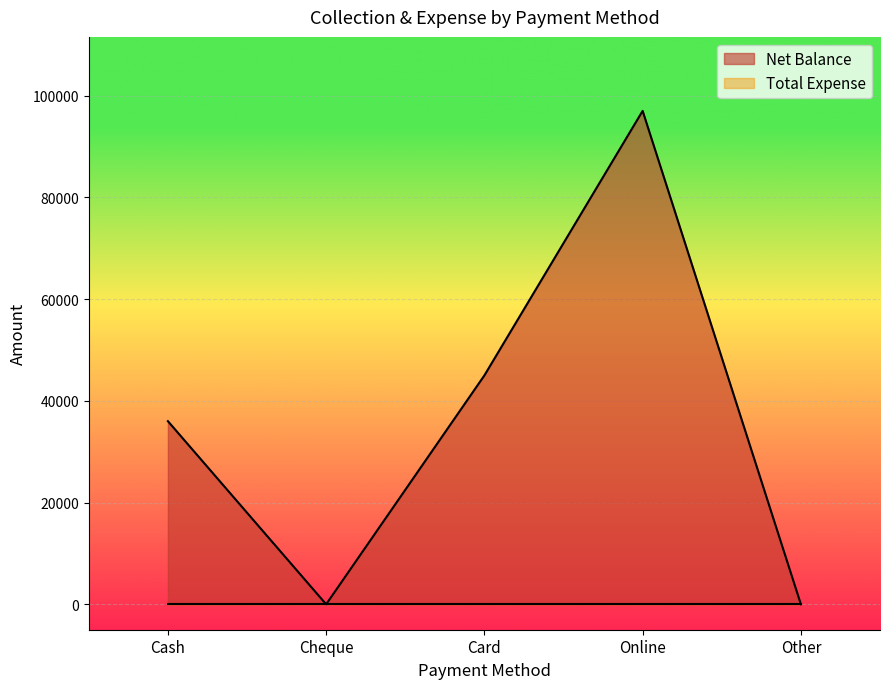

How many series are shown in this chart?

2